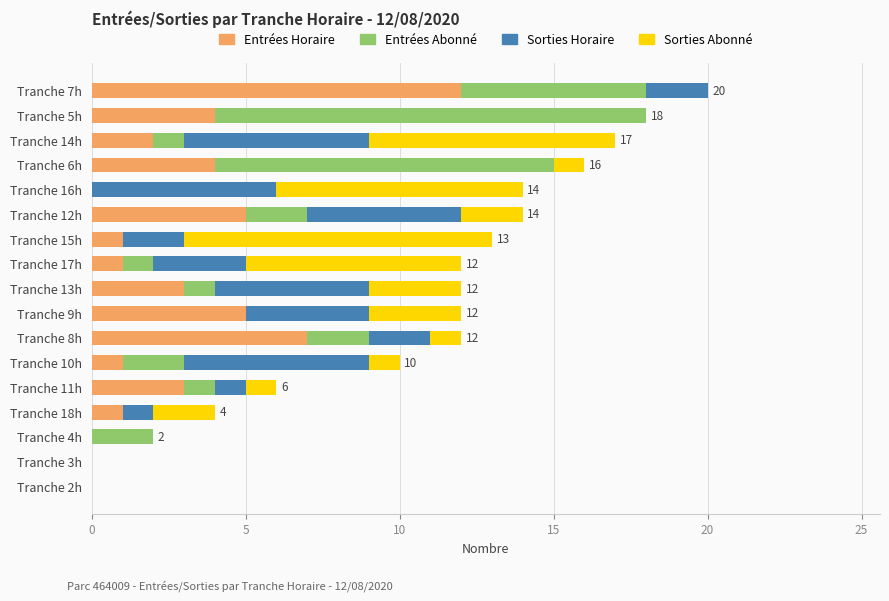

How many categories are shown in the chart?

17